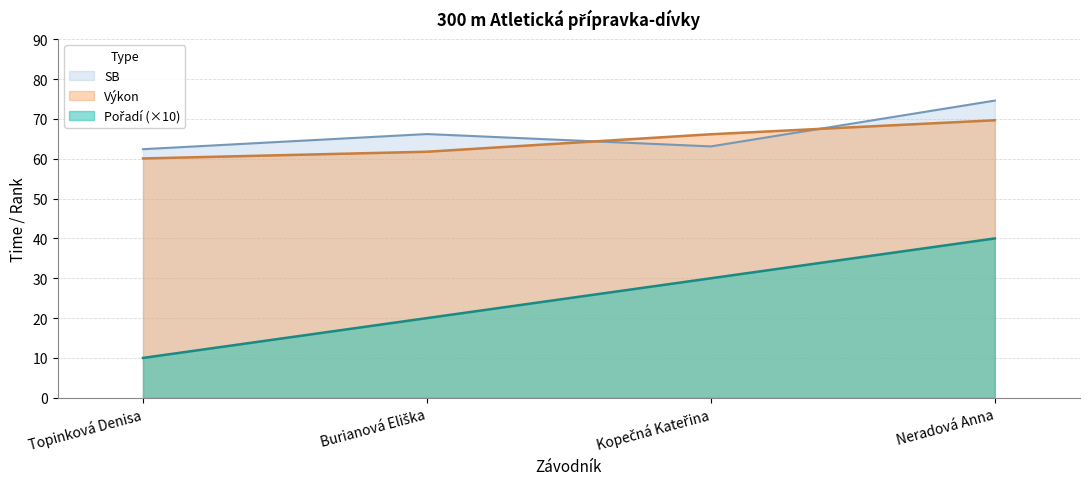

True or false: Výkon and Pořadí cross at least once.

False